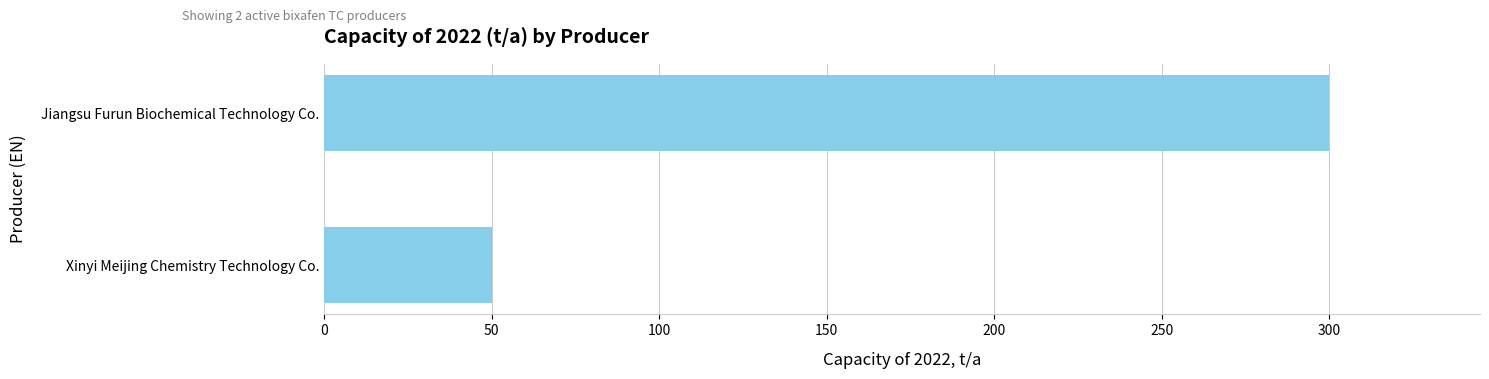

Is it true that the value at Jiangsu Furun Biochemical Technology Co. is 300?

True